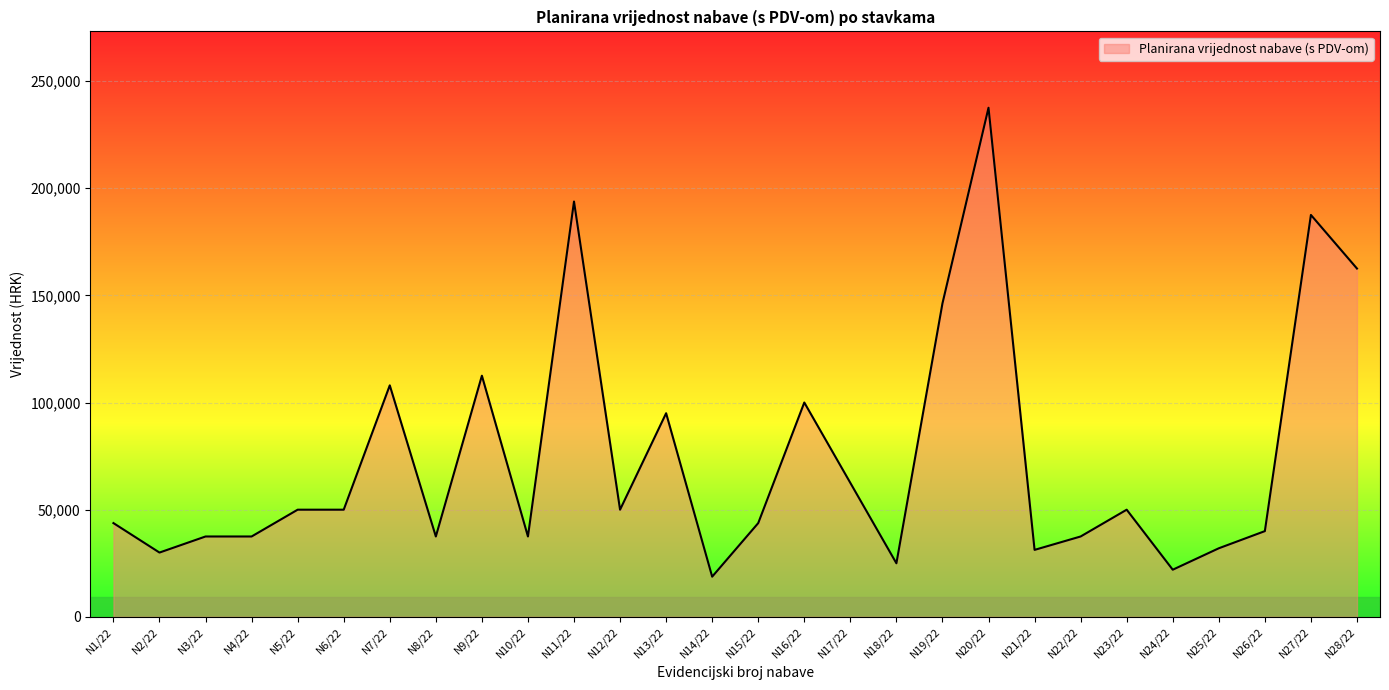

What is the difference between the maximum and minimum values?

218750